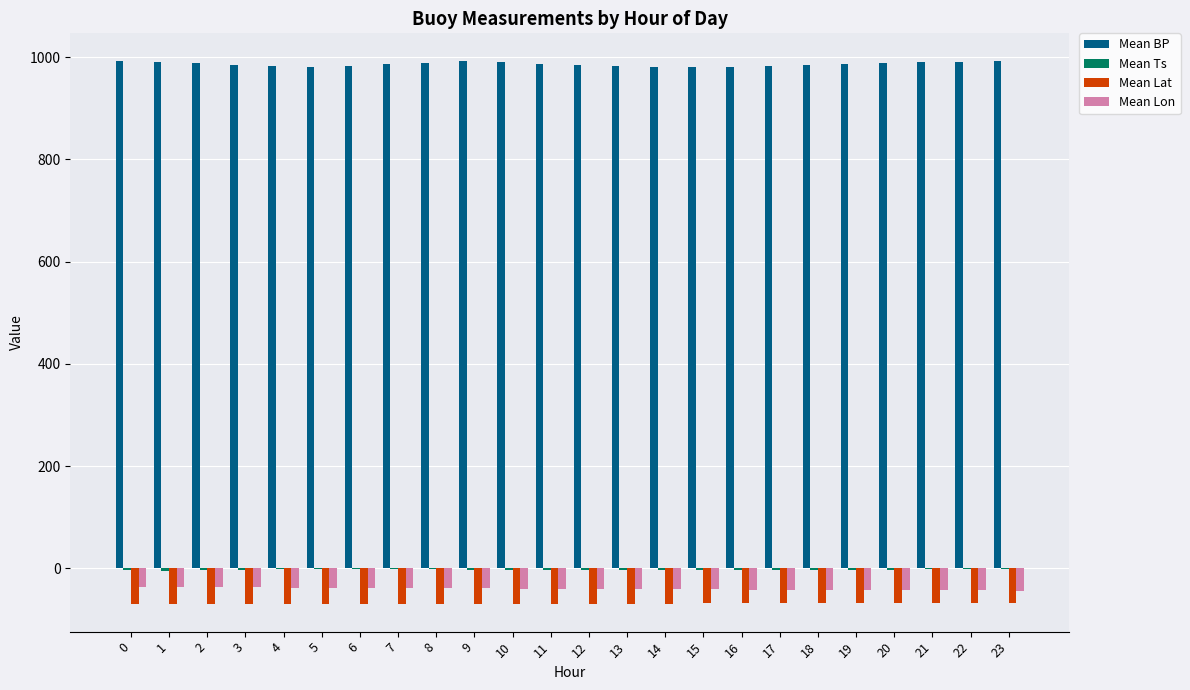

What is the maximum value shown in the chart?

993.6